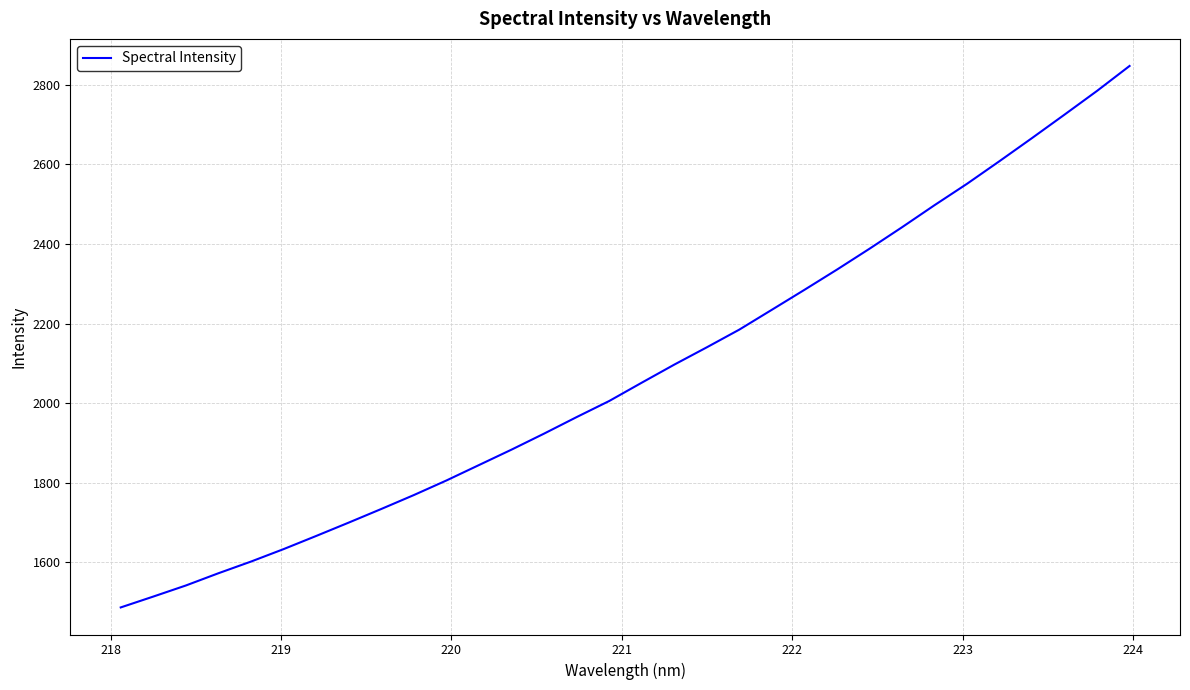

What is the difference between the maximum and minimum values?

1360.9